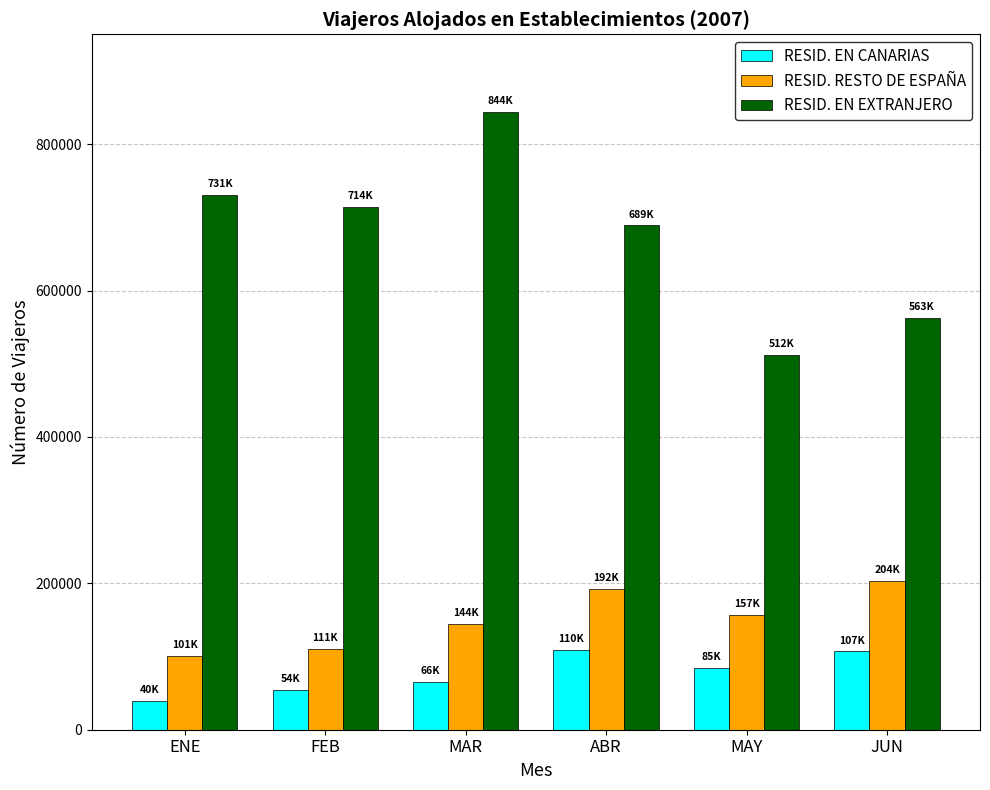

Are the bars grouped side by side (vs. stacked)?

Yes